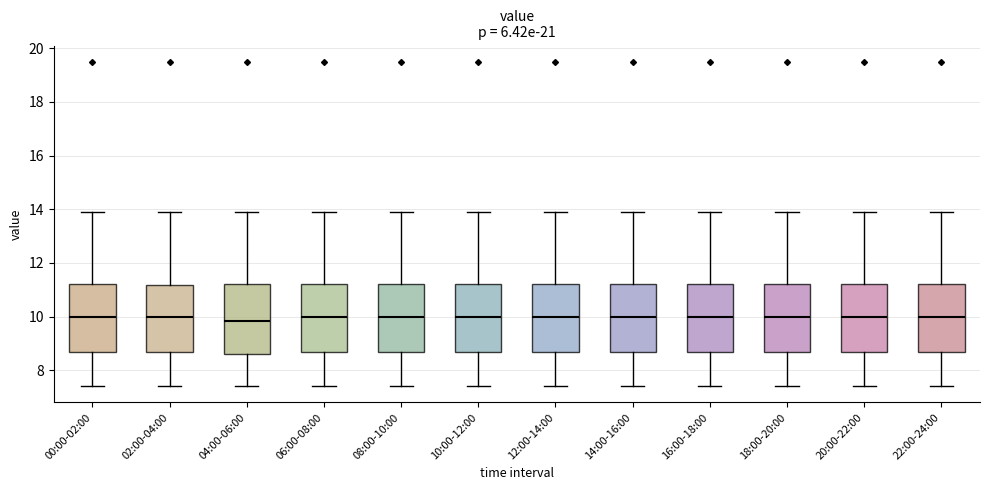

Reading left to right, transcribe this box plot: for each box, give where its median line is, the range the box spans, and where its two whiskers end, as read against the y-axis. The values are not printed on the chart, so give them approximately, as read against the axis.

00:00-02:00: median 10.0, box 8.6 to 11.2, whiskers 7.4 to 14.0
02:00-04:00: median 10.0, box 8.6 to 11.2, whiskers 7.4 to 14.0
04:00-06:00: median 9.8, box 8.6 to 11.2, whiskers 7.4 to 14.0
06:00-08:00: median 10.0, box 8.6 to 11.2, whiskers 7.4 to 14.0
08:00-10:00: median 10.0, box 8.6 to 11.2, whiskers 7.4 to 14.0
10:00-12:00: median 10.0, box 8.6 to 11.2, whiskers 7.4 to 14.0
12:00-14:00: median 10.0, box 8.6 to 11.2, whiskers 7.4 to 14.0
14:00-16:00: median 10.0, box 8.6 to 11.2, whiskers 7.4 to 14.0
16:00-18:00: median 10.0, box 8.6 to 11.2, whiskers 7.4 to 14.0
18:00-20:00: median 10.0, box 8.6 to 11.2, whiskers 7.4 to 14.0
20:00-22:00: median 10.0, box 8.6 to 11.2, whiskers 7.4 to 14.0
22:00-24:00: median 10.0, box 8.6 to 11.2, whiskers 7.4 to 14.0